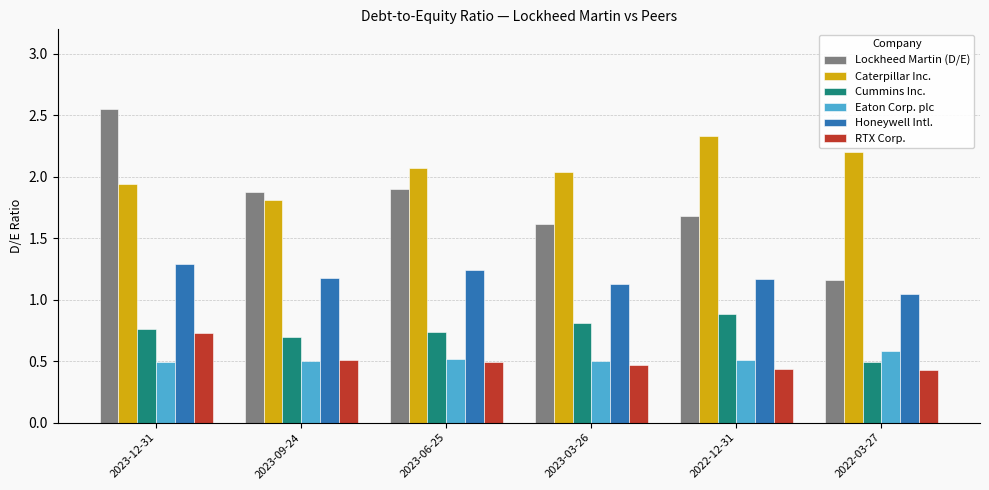

What is the difference between the second highest and minimum values in the RTX Corp. series?

0.1